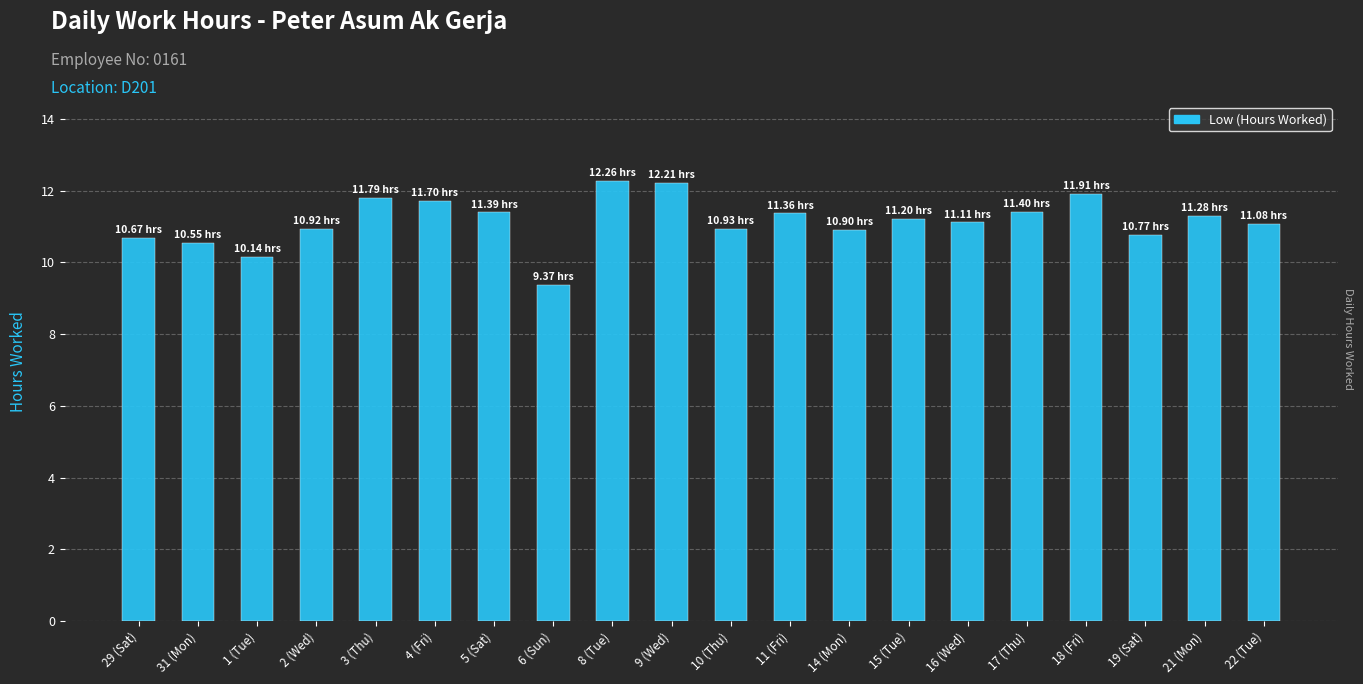

Count the number of categories in the chart.

20